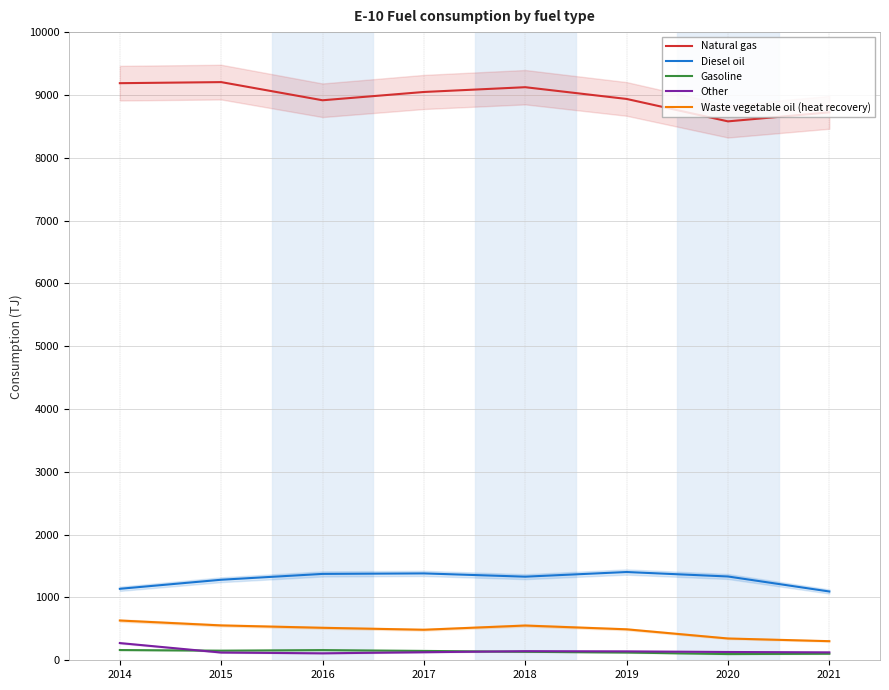

At 2018, list the series in order from smallest to largest.

Gasoline, Other, Waste vegetable oil (heat recovery), Diesel oil, Natural gas